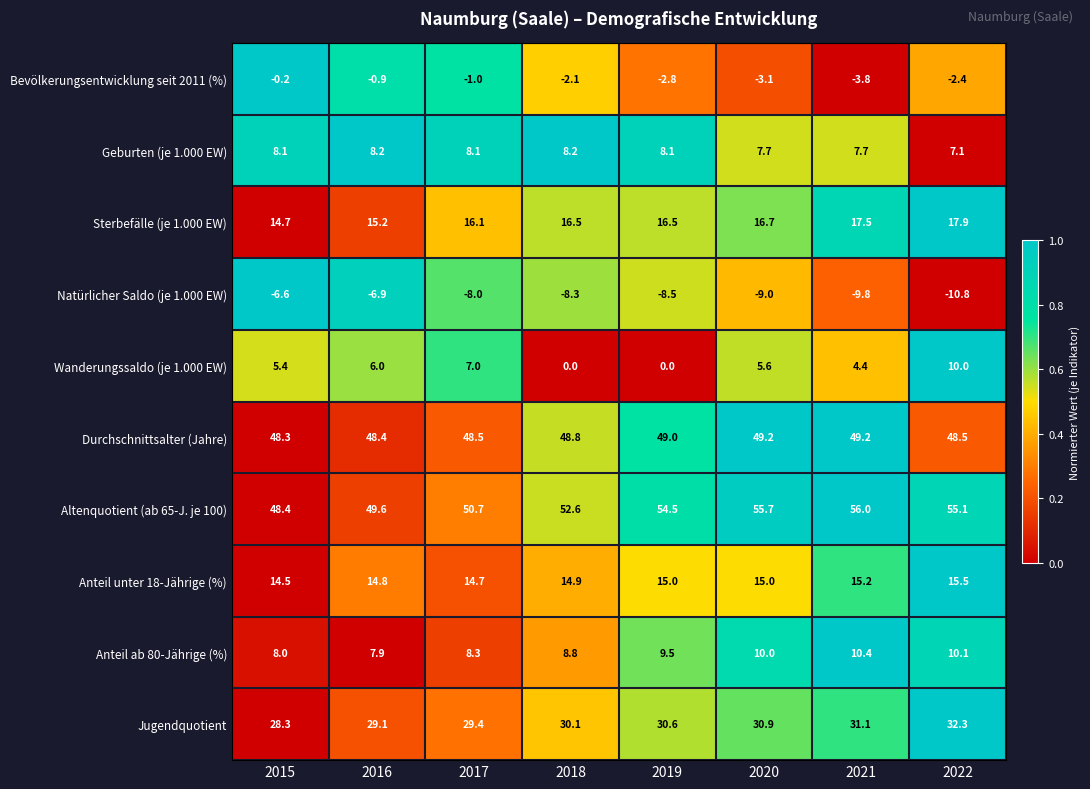

What is the total value across all series at 2016?

171.4